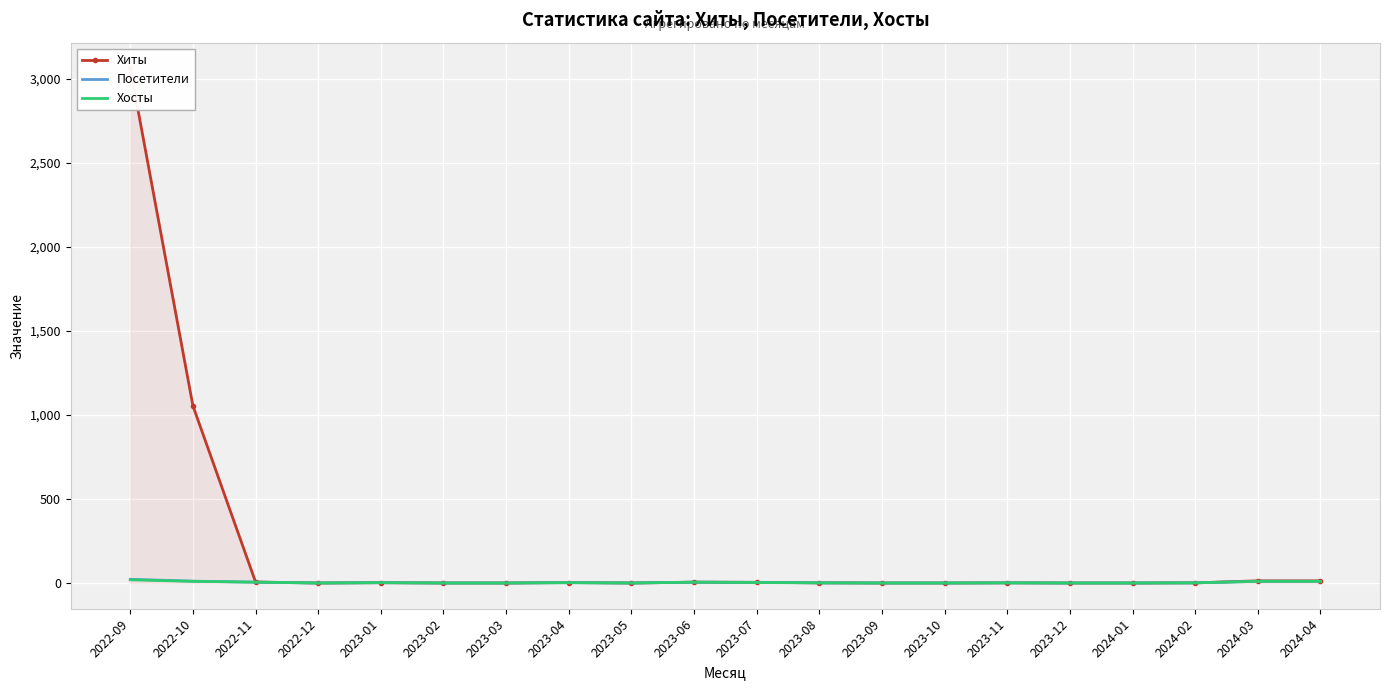

How many data points does each series have?

20